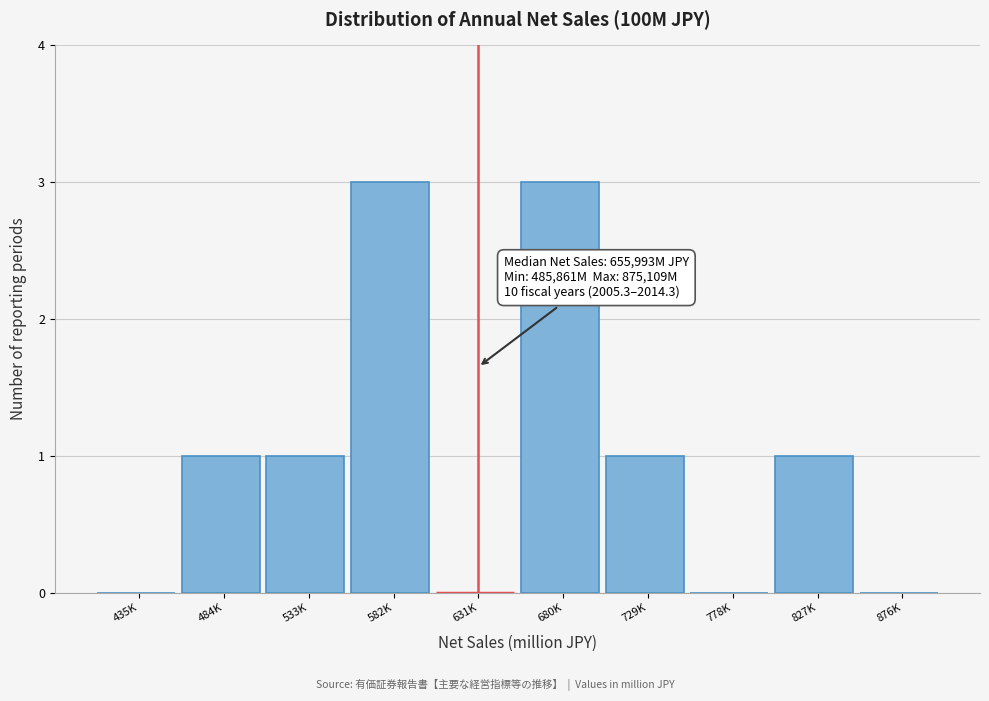

Reading left to right, what are all the values shown in this chart?

435K=0	484K=1	533K=1	582K=3	631K=0	680K=3	729K=1	778K=0	827K=1	876K=0